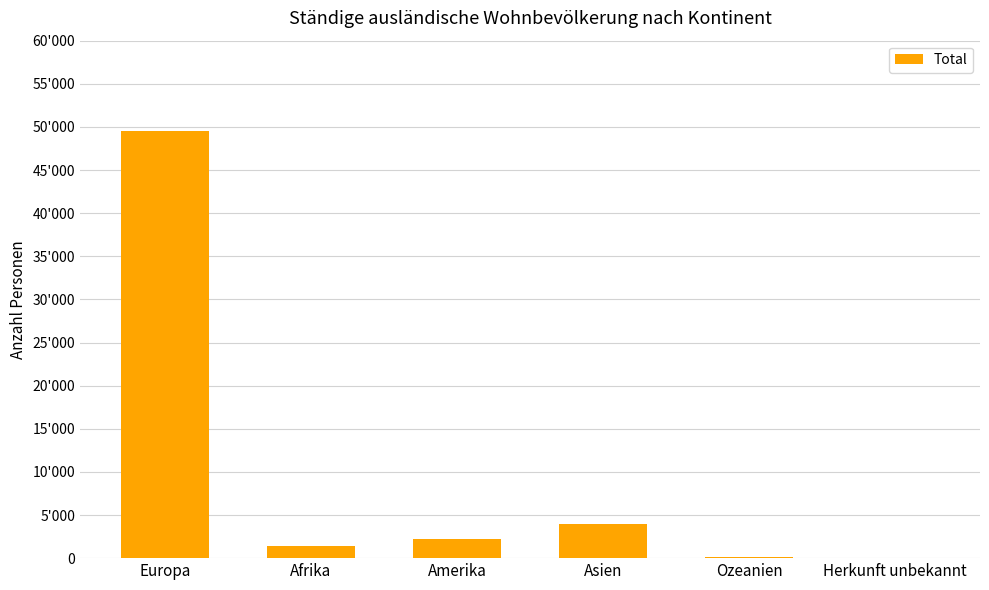

Rank the categories by value from lowest to highest.

Herkunft unbekannt, Ozeanien, Afrika, Amerika, Asien, Europa